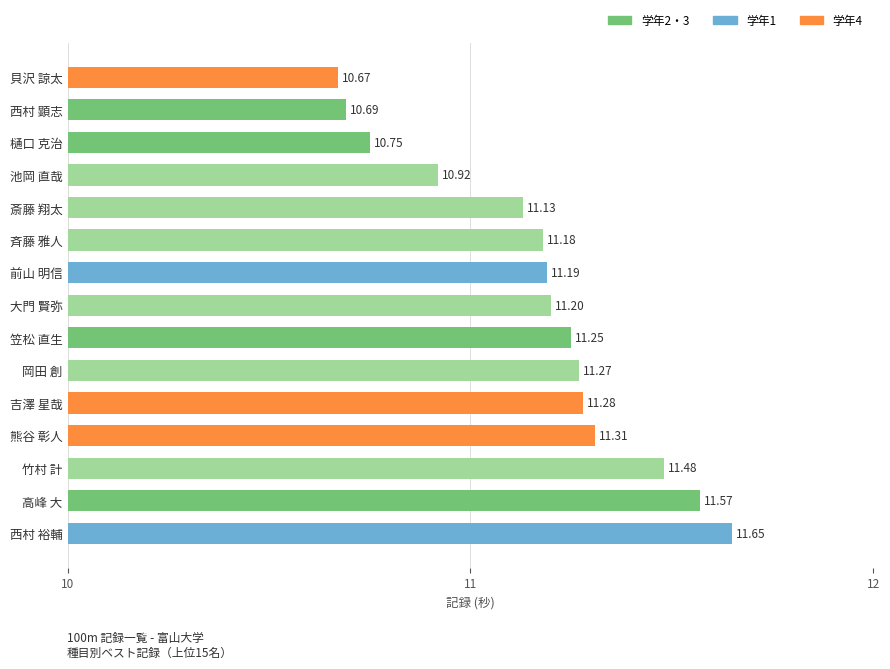

The value at 吉澤 星哉 is 17.4. True or false?

False